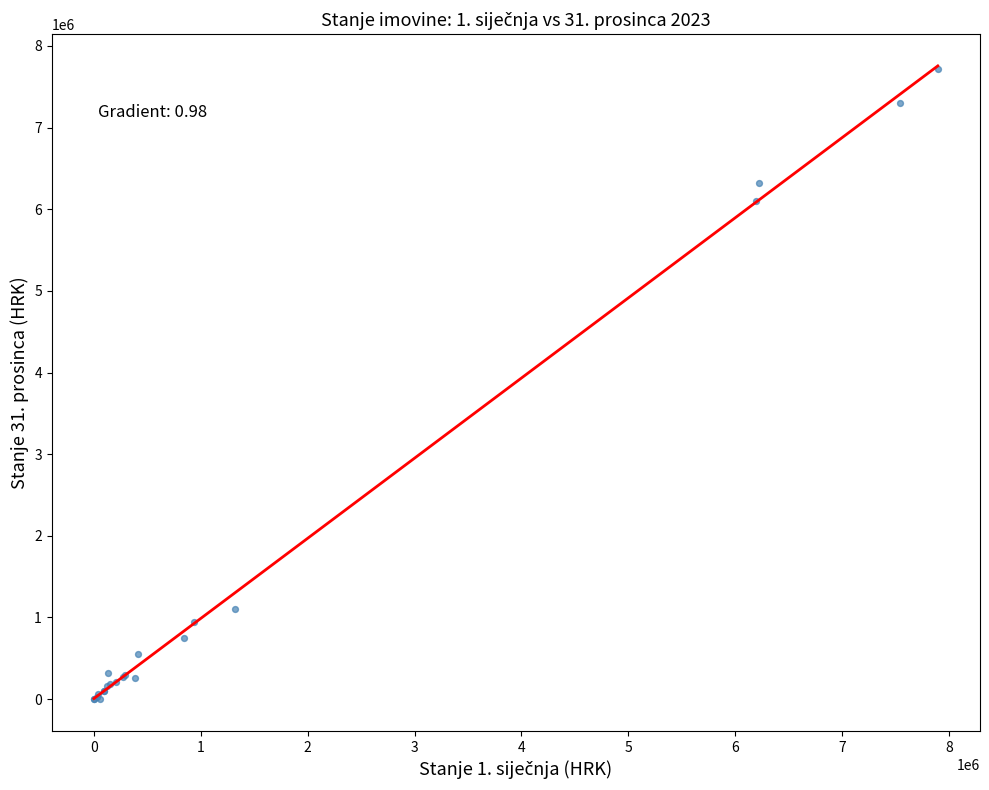

What Y value in the scatter plot is closest to 3855770?

6101970.7